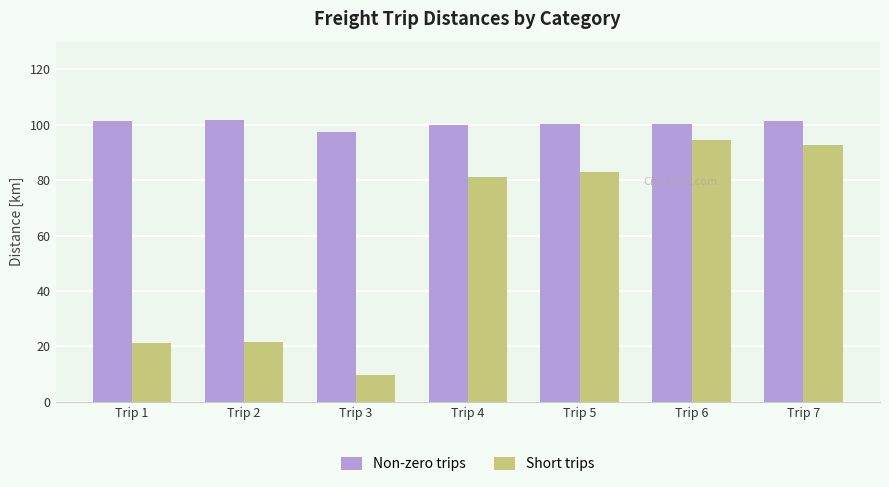

List the series in order of their overall mean, lowest first.

Short trips, Non-zero trips